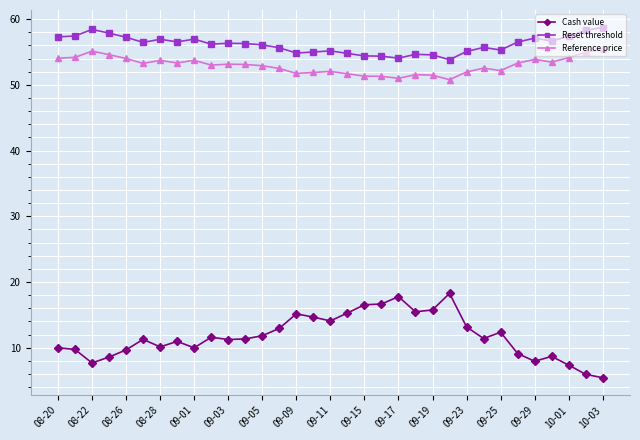

What are all the series names shown in the legend?

Cash value, Reset threshold, Reference price